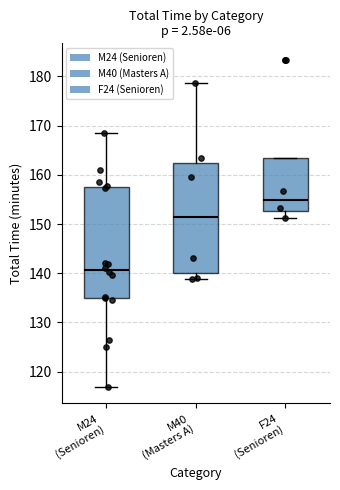

Reading left to right, transcribe this box plot: for each box, give where its median line is, the range the box spans, and where its two whiskers end, as read against the y-axis. The values are not printed on the chart, so give them approximately, as read against the axis.

M24 (Senioren): median 141, box 135 to 157, whiskers 117 to 169
M40 (Masters A): median 151, box 140 to 163, whiskers 139 to 179
F24 (Senioren): median 155, box 153 to 163, whiskers 151 to 163